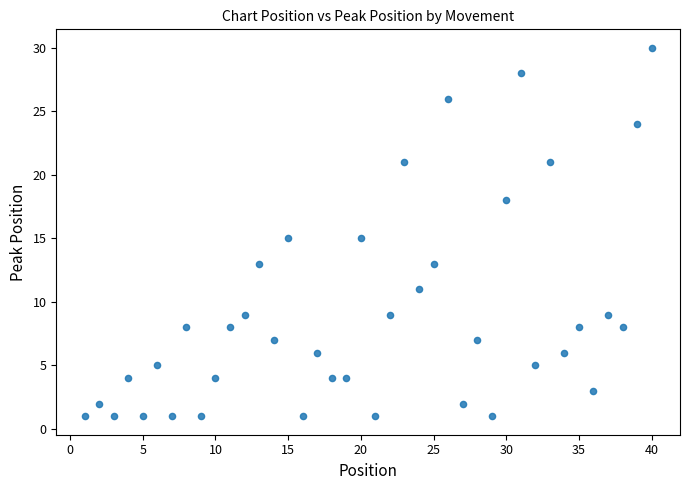

What is the range of Y values (max minus min)?

29